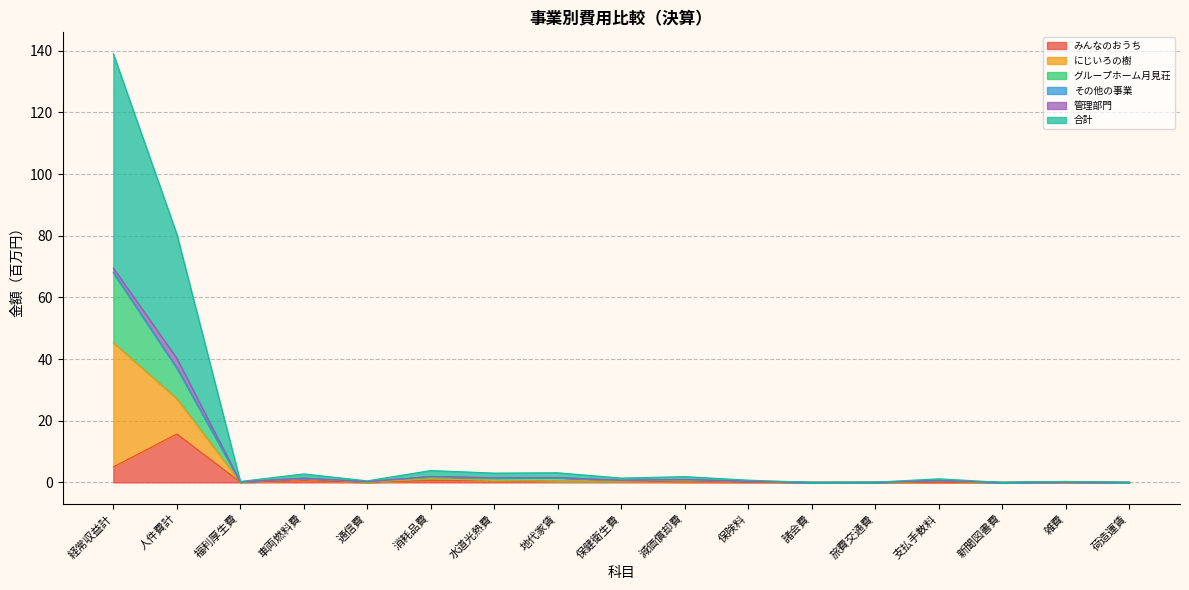

In グループホーム月見荘, how many points are lower than both neighbors (excluding endpoints)?

6